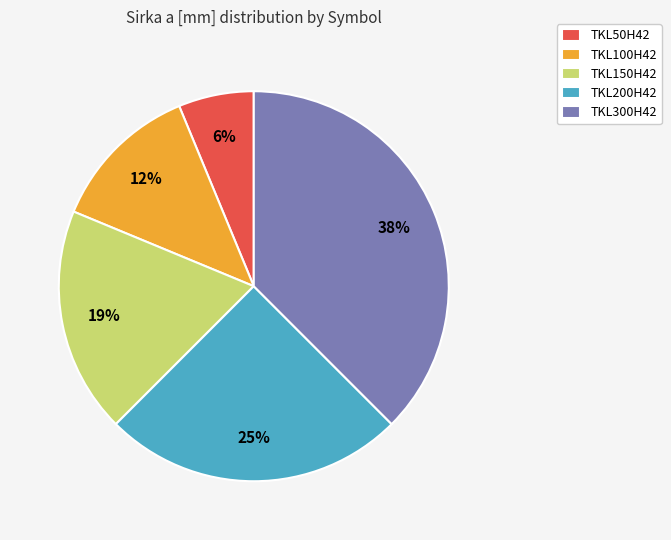

Which slice is the smallest?

TKL50H42